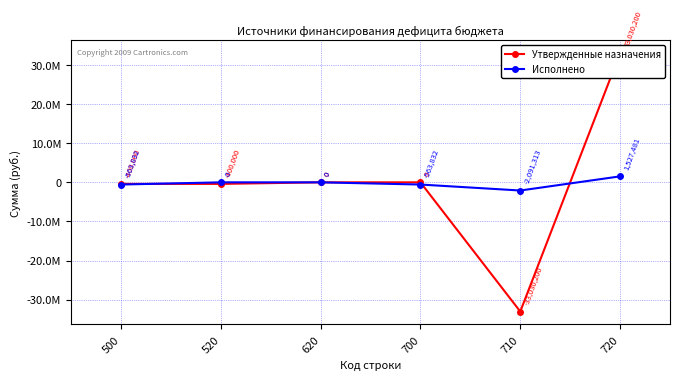

List the series in order of their overall mean, highest first.

Утвержденные назначения, Исполнено